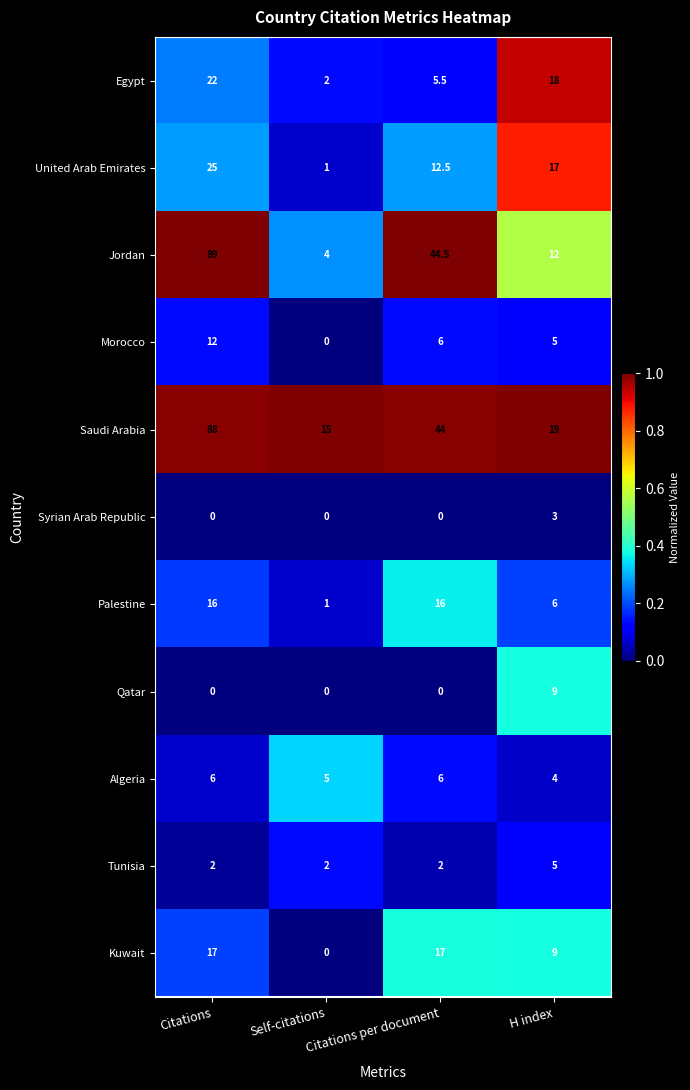

What is the difference between the highest and lowest values at Citations per document?

44.5